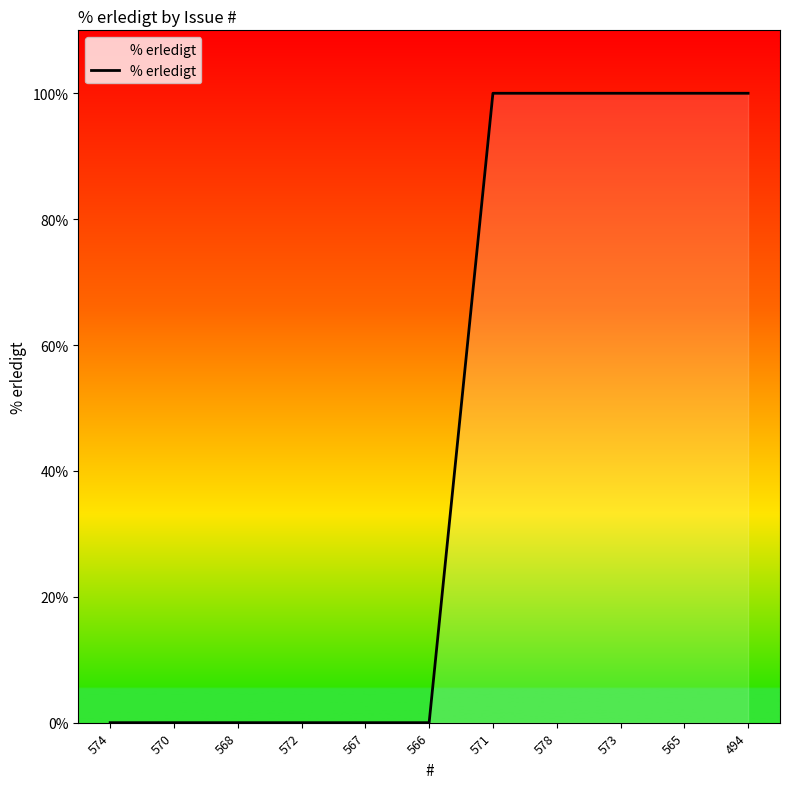

What is the maximum value shown in the chart?

100